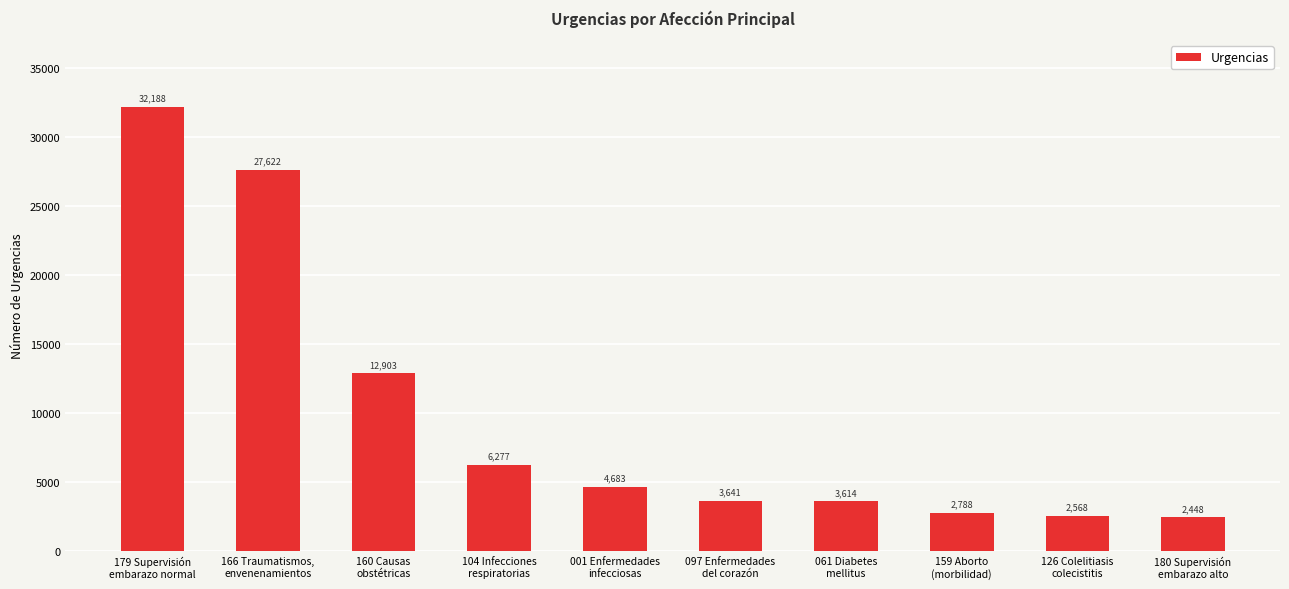

Does the chart contain any negative values?

No